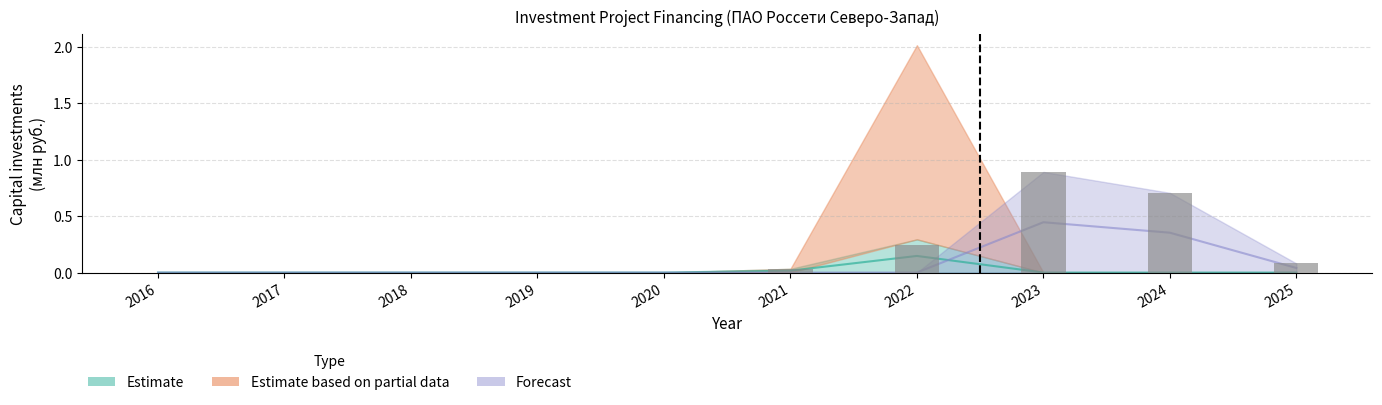

How many values are above zero?

5